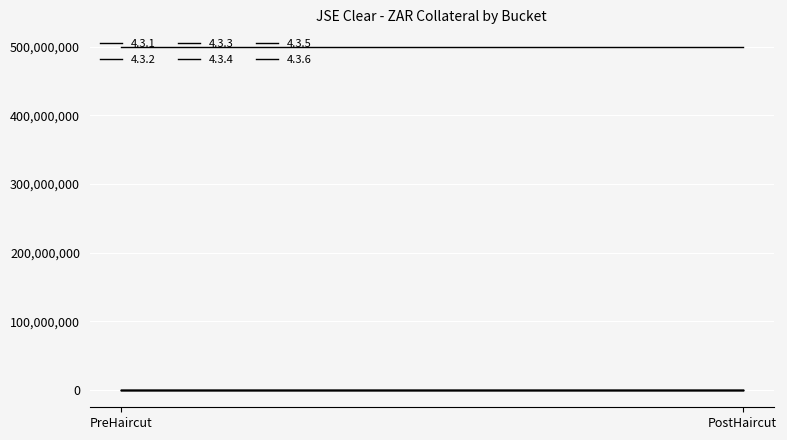

Which category has the lowest value across all series?

PreHaircut